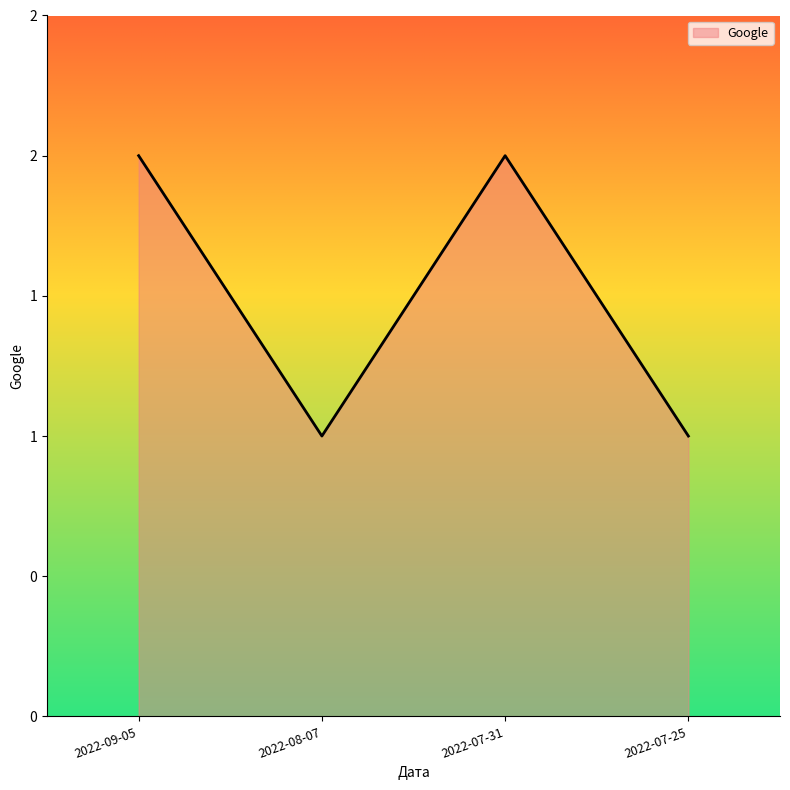

Is this an area chart (filled region under the line)?

Yes